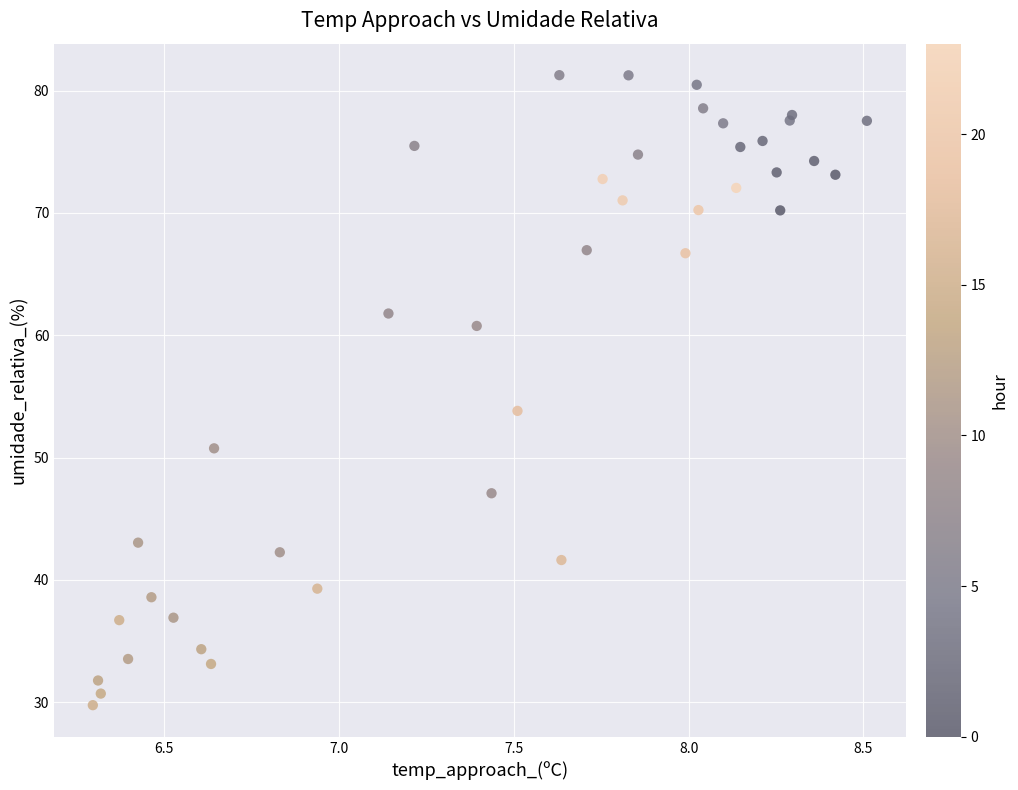

What Y value in the scatter plot is closest to 55?

53.8